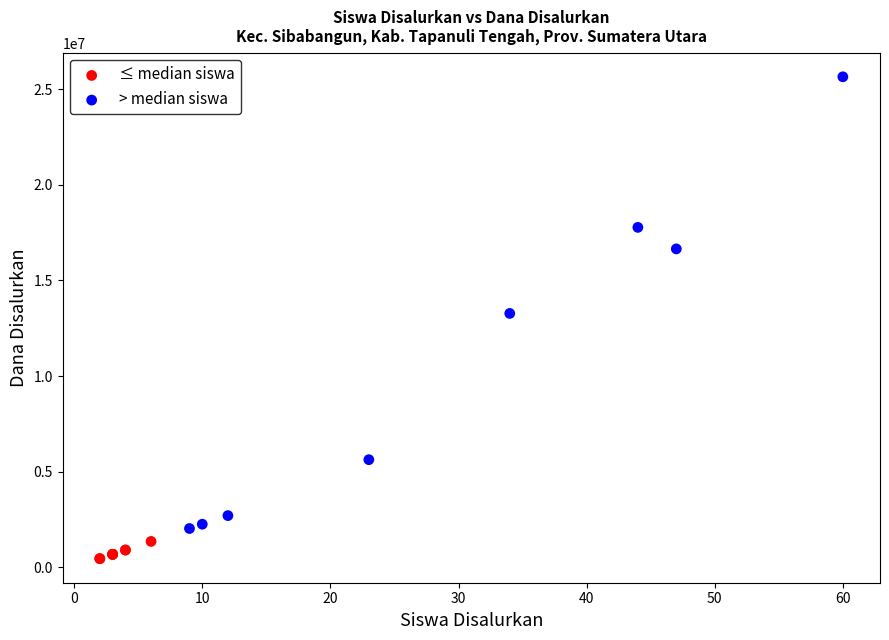

Which series has the widest spread of Y values?

> median siswa